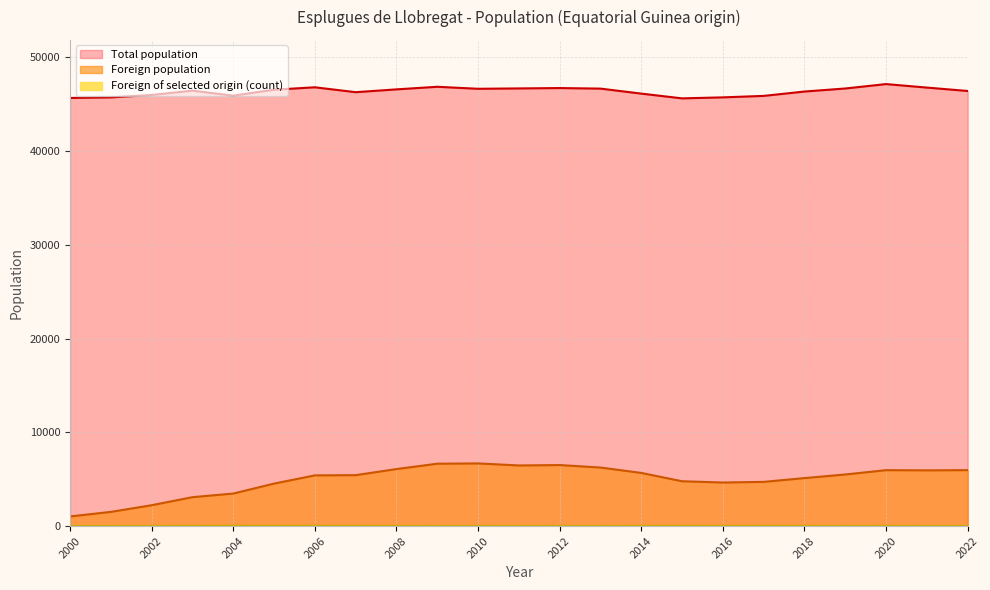

Is the value of Foreign population at 2020 greater than the value of Foreign of selected origin (count) at 2020?

Yes